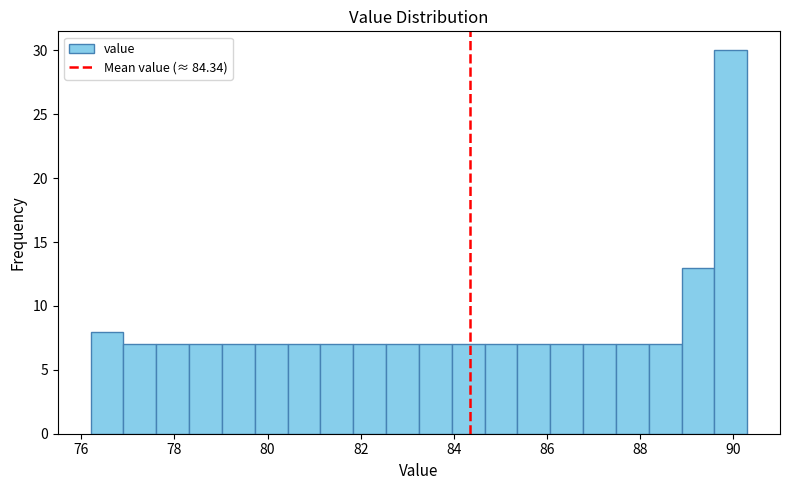

Read against the x-axis, roughly where is the centre of the tallest bar?

90.0